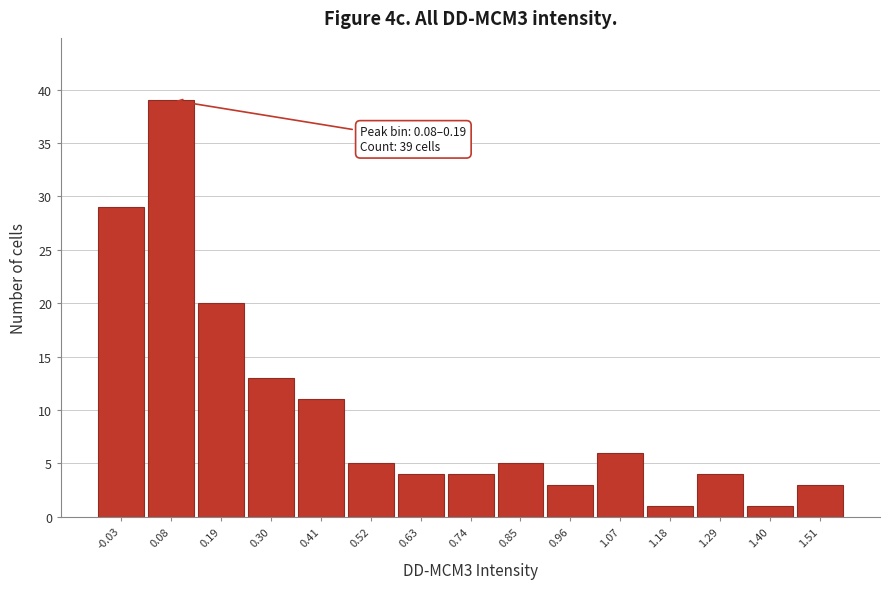

Reading right to left, what are all the values shown in this chart?

1.51=3	1.40=1	1.29=4	1.18=1	1.07=6	0.96=3	0.85=5	0.74=4	0.63=4	0.52=5	0.41=11	0.30=13	0.19=20	0.08=39	-0.03=29